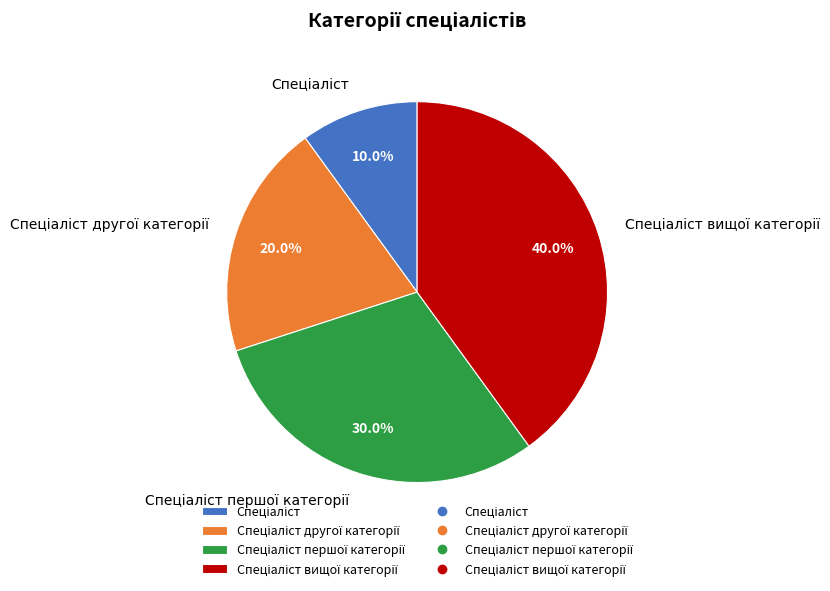

Is there any slice that represents more than half of the pie?

No